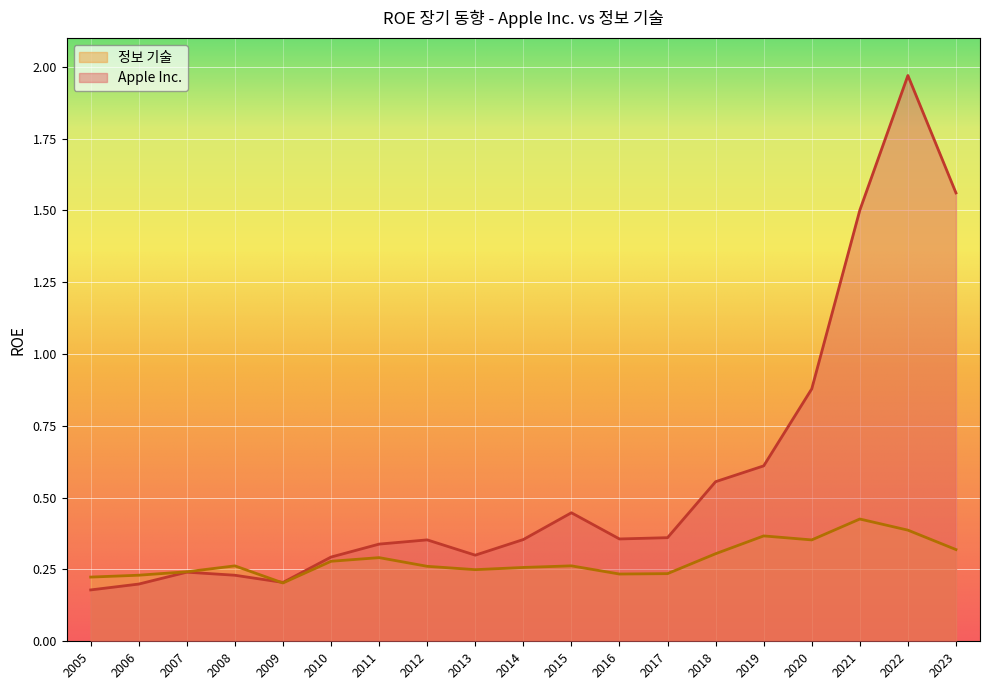

What is the greatest value displayed?

2.0